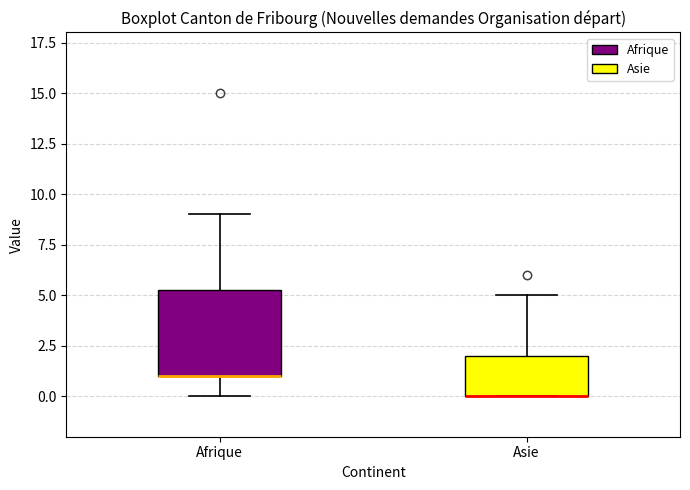

Reading left to right, read every box against the y-axis: the position of its median line, the range the box covers, and the ends of its whiskers. The values are not printed on the chart, so give them approximately, as read against the axis.

Afrique: median 1.0 (drawn on the box's lower edge), box 1.0 to 5.5, whiskers 0.0 to 9.0
Asie: median 0.0 (drawn on the box's lower edge), box 0.0 to 2.0, whiskers 0.0 to 5.0